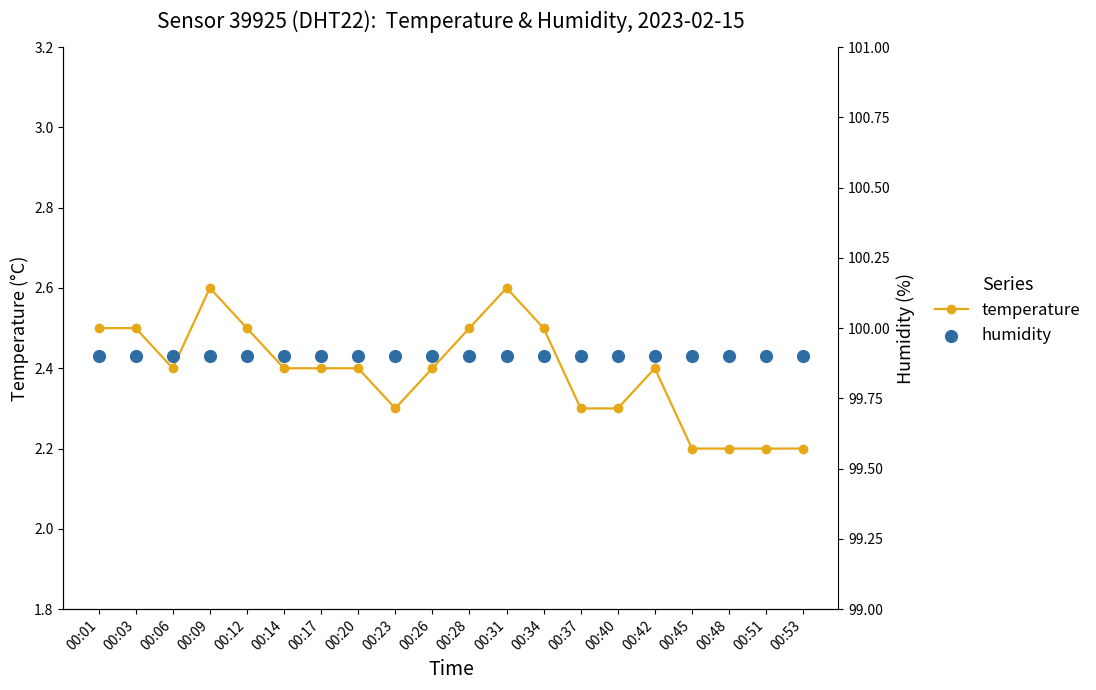

Which series has the largest total across all categories?

humidity